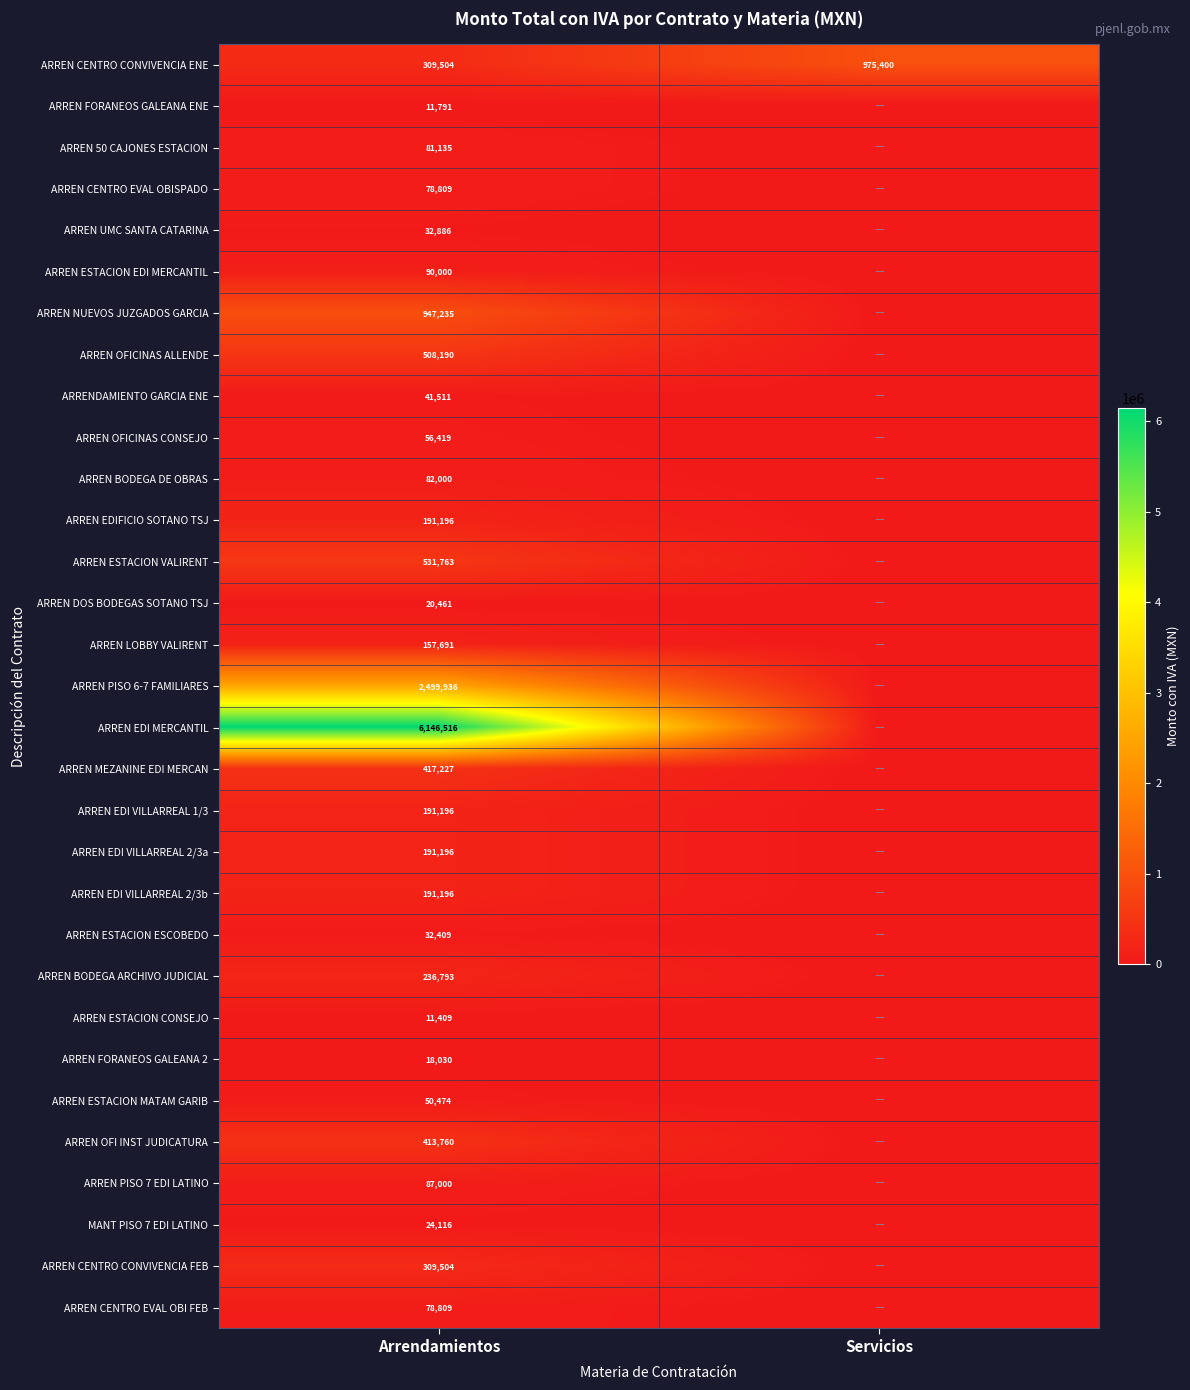

The ARREN EDI VILLARREAL 2/3a series shows 191196 at Arrendamientos. True or false?

True